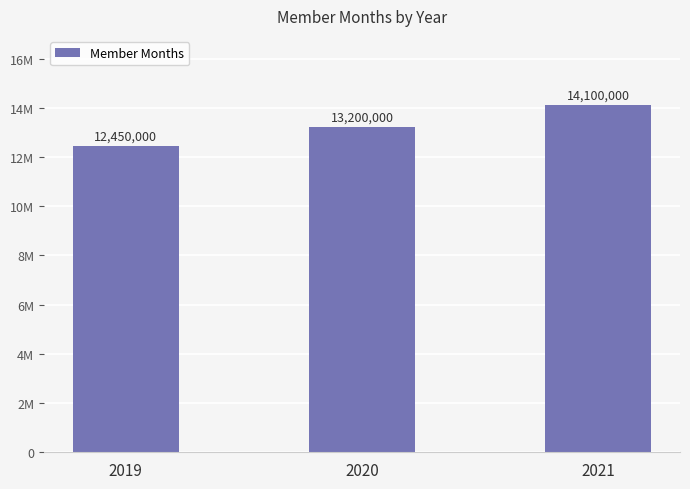

What is the greatest value displayed?

14100000